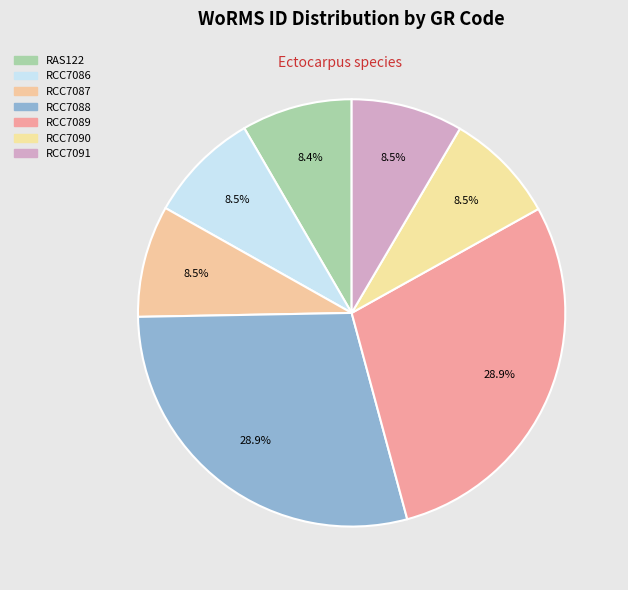

The RCC7091 slice represents 8% of the pie. True or false?

True